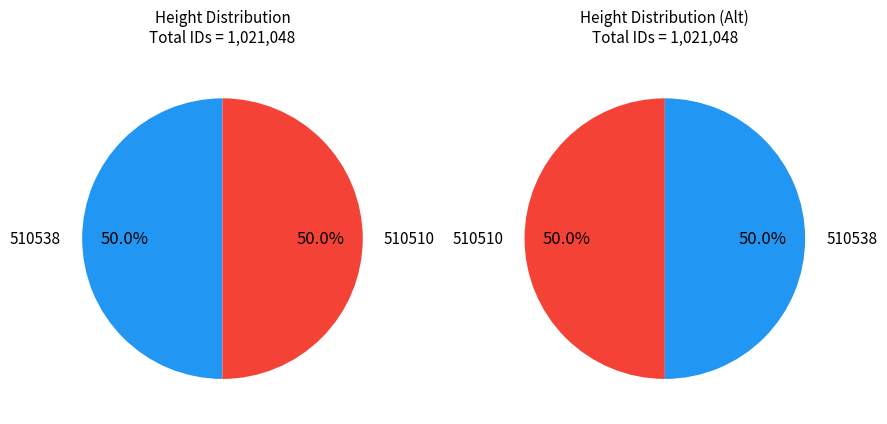

To the nearest percent, what portion does 510510 represent?

50%